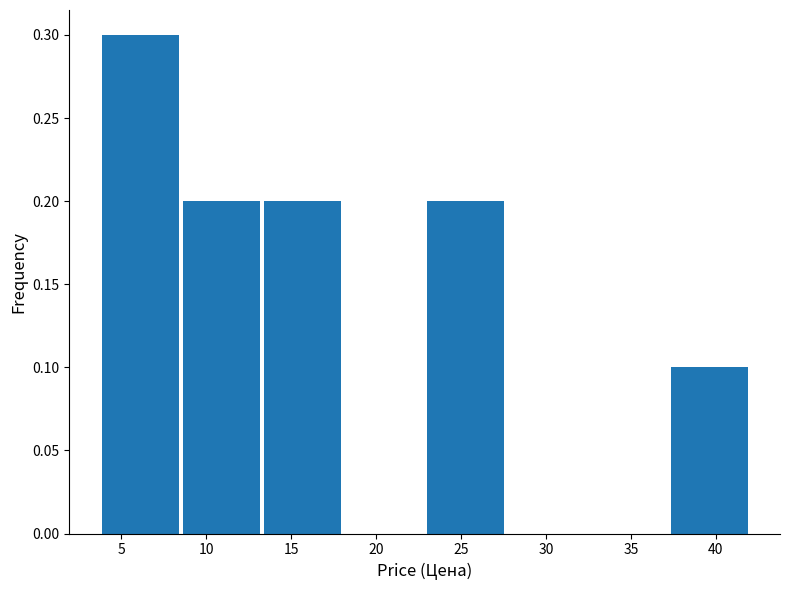

Reading left to right, list every bar in this chart as the range it spans on the x-axis followed by its height. Neither the bar edges nor the heights are printed on the chart, so give them approximately, as read against the axes.

4.0 to 8.5: 0.3
8.5 to 13.5: 0.2
13.5 to 18.0: 0.2
18.0 to 23.0: 0
23.0 to 28.0: 0.2
28.0 to 32.5: 0
32.5 to 37.5: 0
37.5 to 42.0: 0.1